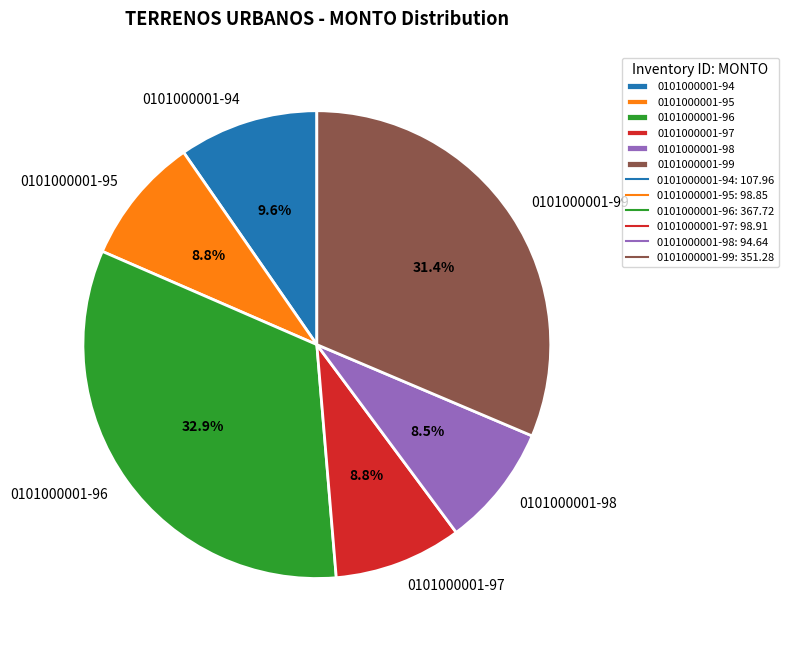

Is it true that 0101000001-94 is 10% of the pie?

True